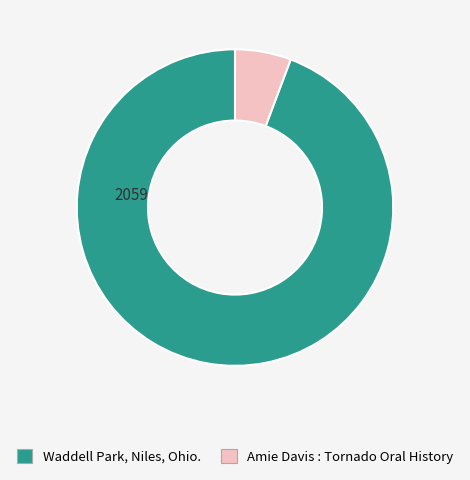

How many slices are in this pie chart?

2